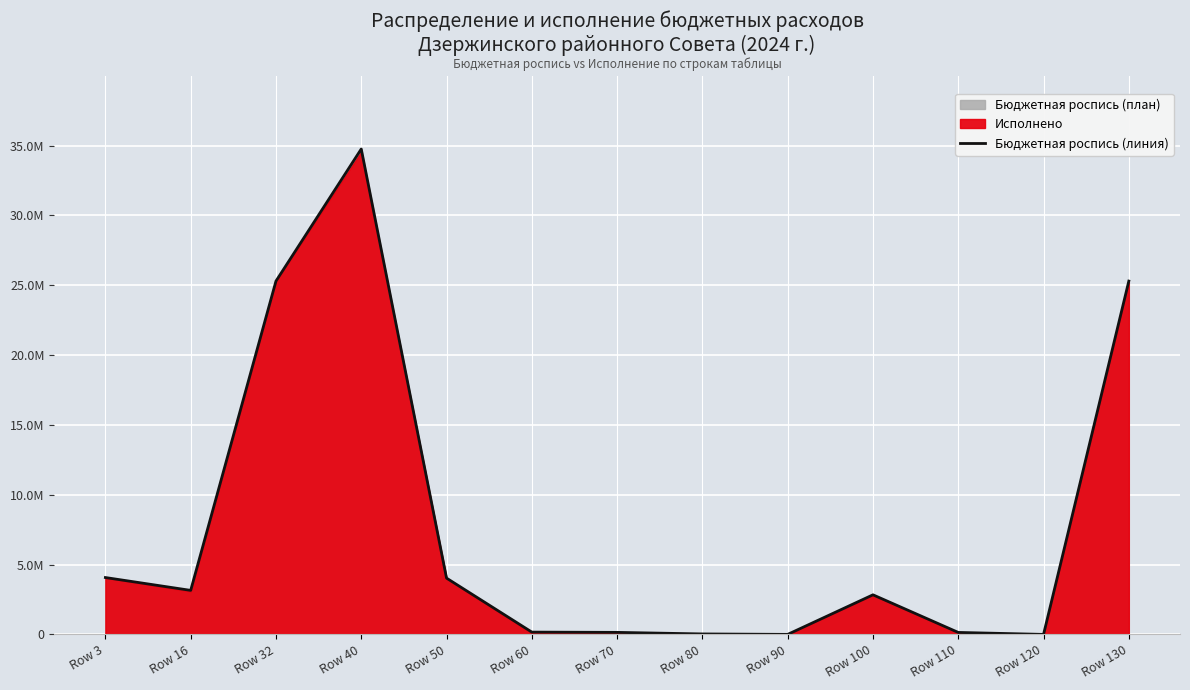

Count the number of values greater than 2837857.

7